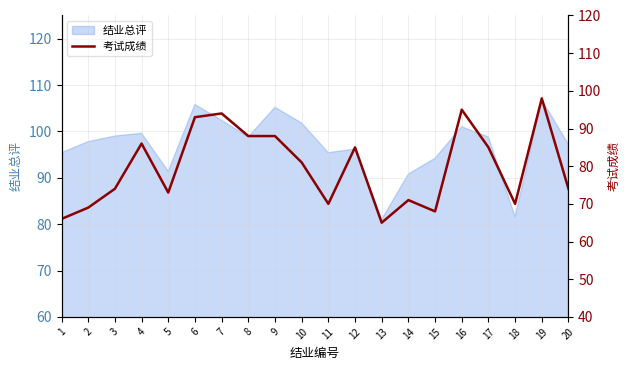

List the labels in order of value, smallest first.

13, 1, 15, 2, 11, 18, 14, 5, 3, 20, 10, 12, 17, 4, 8, 9, 6, 7, 16, 19